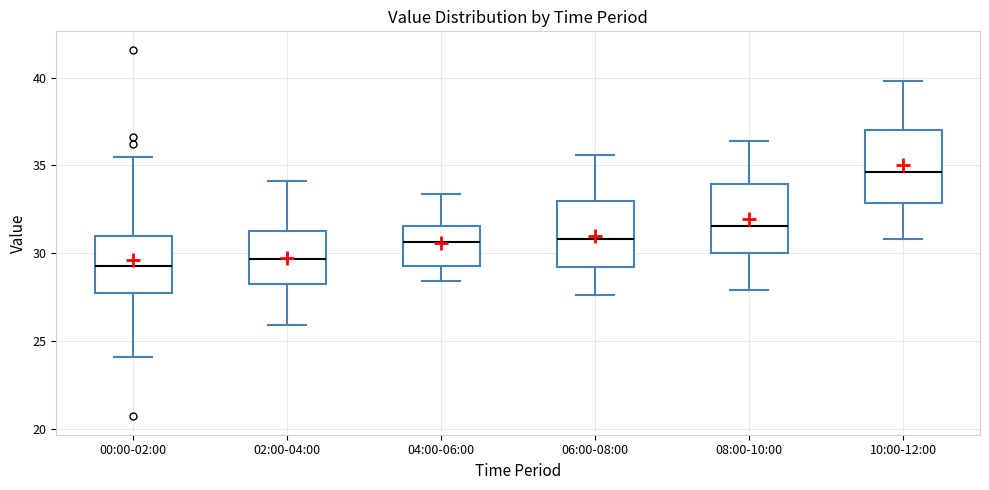

Where does the lower whisker of the box for 00:00-02:00 end on the y-axis? The values are not printed on the chart, so give them approximately, as read against the axis.

24.0